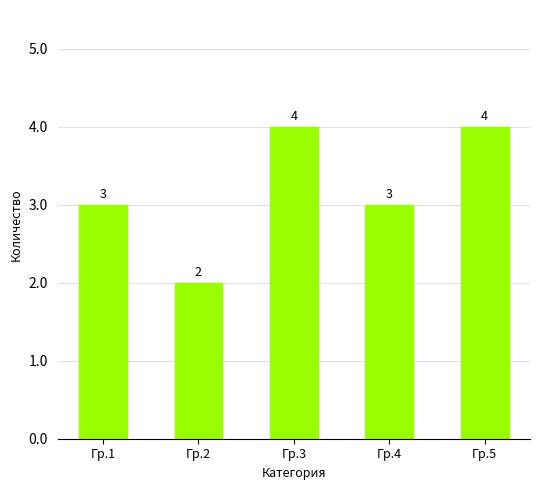

What is the ratio of the value at Гр.3 to the value at Гр.1?

1.3